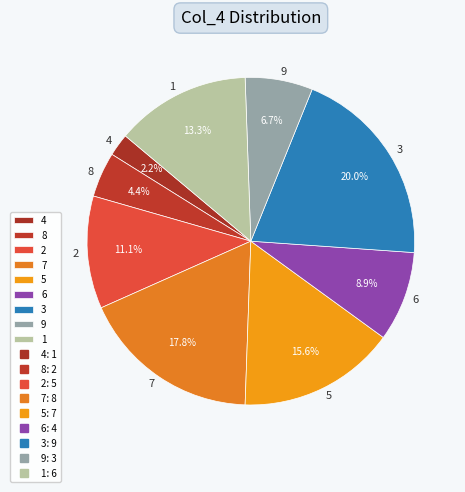

To the nearest percent, what is the difference between the 7 and 3 slice percentages?

2%